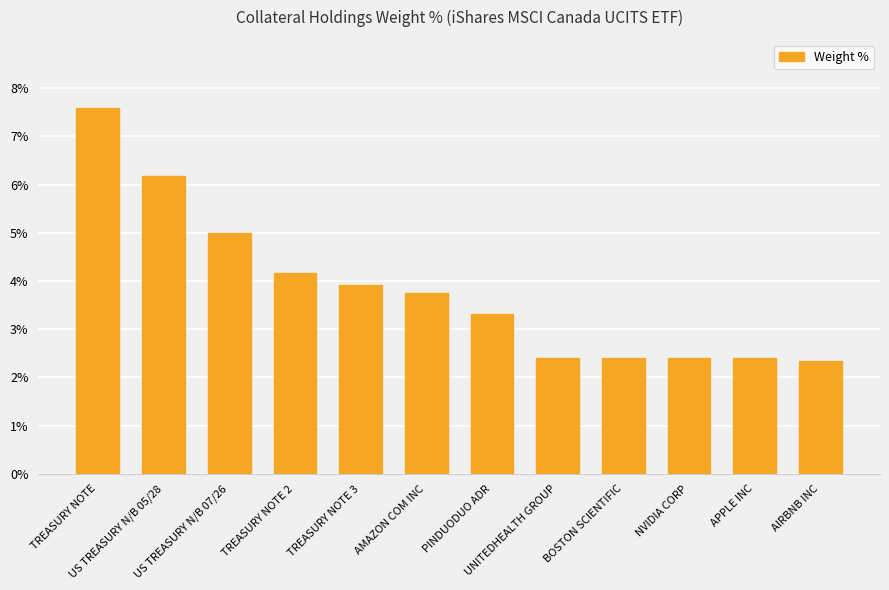

Reading right to left, transcribe all the data shown in this chart.

AIRBNB INC=2.4	APPLE INC=2.4	NVIDIA CORP=2.4	BOSTON SCIENTIFIC=2.4	UNITEDHEALTH GROUP=2.4	PINDUODUO ADR=3.3	AMAZON COM INC=3.8	TREASURY NOTE 3=3.9	TREASURY NOTE 2=4.2	US TREASURY N/B 07/26=5.0	US TREASURY N/B 05/28=6.2	TREASURY NOTE=7.6